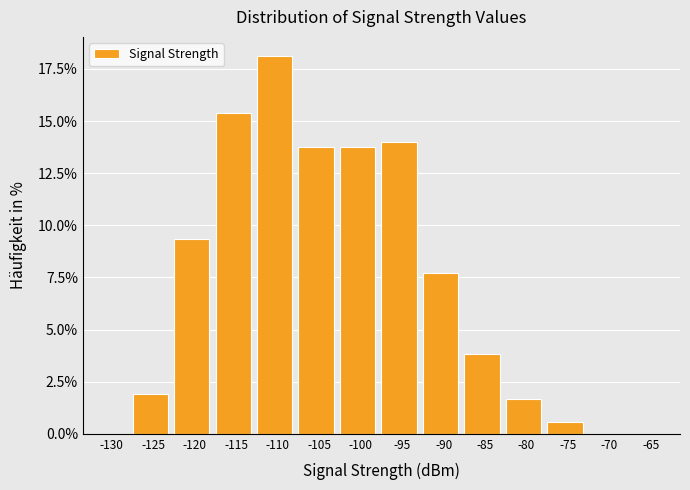

Reading left to right, what are all the values shown in this chart?

-130=0.0	-125=1.9	-120=9.3	-115=15.4	-110=18.1	-105=13.7	-100=13.7	-95=14.0	-90=7.7	-85=3.8	-80=1.6	-75=0.5	-70=0.0	-65=0.0